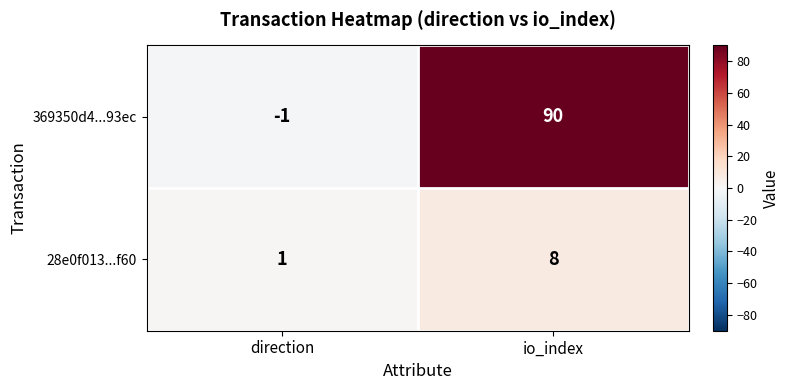

What is the difference between the highest and lowest values at io_index?

82